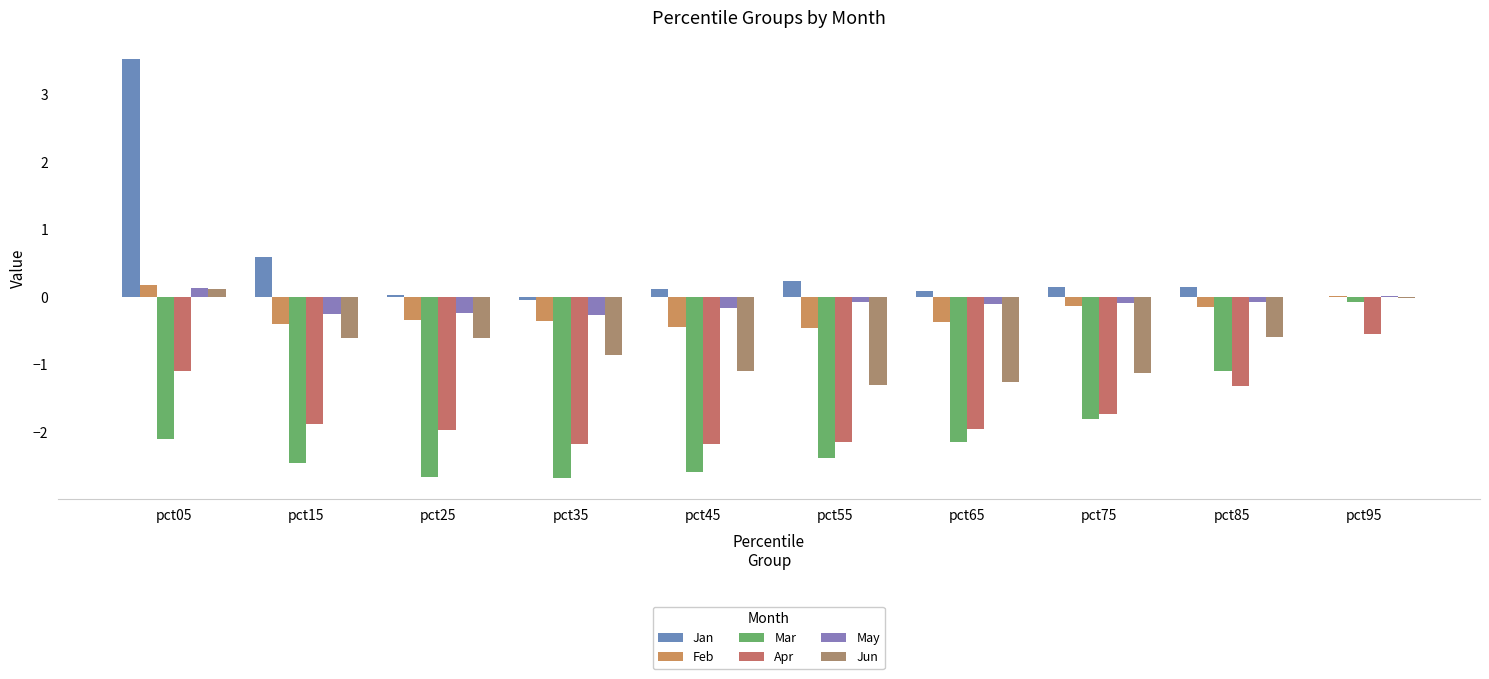

Reading right to left, list all the values displayed in this chart.

Jan: pct95=0.0	pct85=0.1	pct75=0.2	pct65=0.1	pct55=0.2	pct45=0.1	pct35=-0.0	pct25=0.0	pct15=0.6	pct05=3.5
Feb: pct95=0.0	pct85=-0.1	pct75=-0.1	pct65=-0.4	pct55=-0.5	pct45=-0.4	pct35=-0.3	pct25=-0.3	pct15=-0.4	pct05=0.2
Mar: pct95=-0.1	pct85=-1.1	pct75=-1.8	pct65=-2.1	pct55=-2.4	pct45=-2.6	pct35=-2.7	pct25=-2.7	pct15=-2.5	pct05=-2.1
Apr: pct95=-0.5	pct85=-1.3	pct75=-1.7	pct65=-1.9	pct55=-2.1	pct45=-2.2	pct35=-2.2	pct25=-2.0	pct15=-1.9	pct05=-1.1
May: pct95=0.0	pct85=-0.1	pct75=-0.1	pct65=-0.1	pct55=-0.1	pct45=-0.2	pct35=-0.3	pct25=-0.2	pct15=-0.3	pct05=0.1
Jun: pct95=-0.0	pct85=-0.6	pct75=-1.1	pct65=-1.3	pct55=-1.3	pct45=-1.1	pct35=-0.9	pct25=-0.6	pct15=-0.6	pct05=0.1